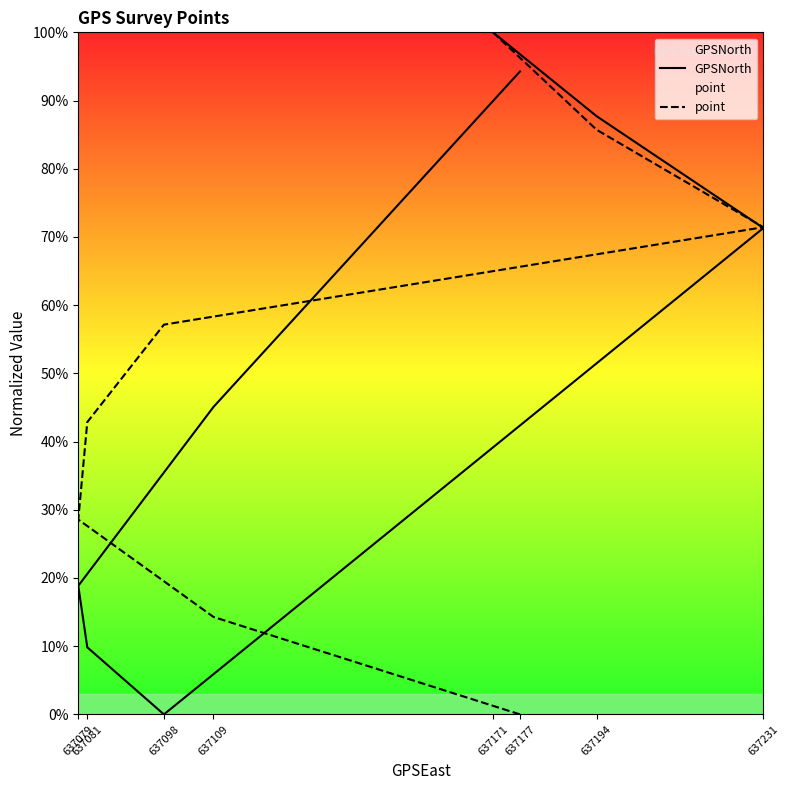

What is the value of the GPSNorth point at the 7th from the left?

87.7